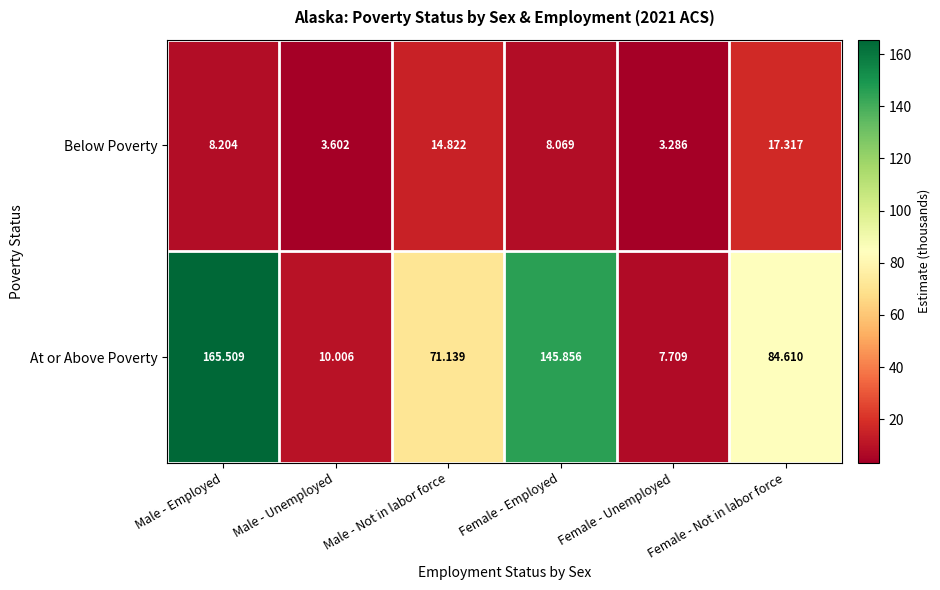

What is the total value across all series at Male - Employed?

173.7